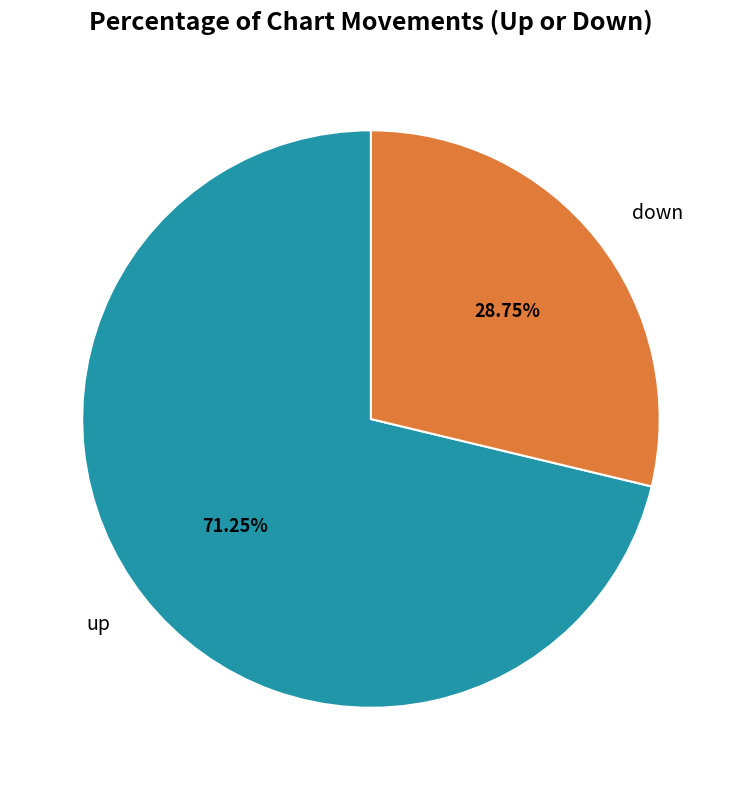

To the nearest percent, what portion does up represent?

71%